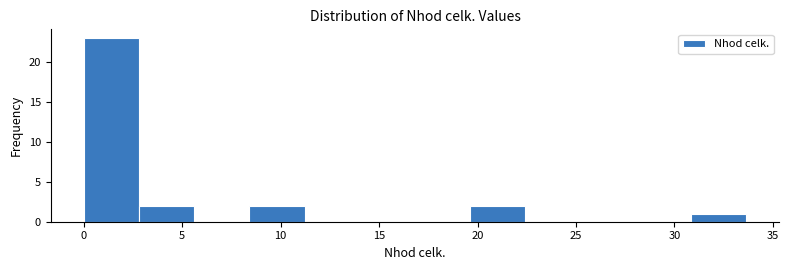

Reading left to right, transcribe this chart: for each bar, give the range it covers on the x-axis and its height. Neither the bar edges nor the heights are printed on the chart, so give them approximately, as read against the axes.

0.0 to 3.0: 23
3.0 to 5.5: 2
5.5 to 8.5: 0
8.5 to 11.0: 2
11.0 to 14.0: 0
14.0 to 17.0: 0
17.0 to 19.5: 0
19.5 to 22.5: 2
22.5 to 25.0: 0
25.0 to 28.0: 0
28.0 to 31.0: 0
31.0 to 33.5: 1